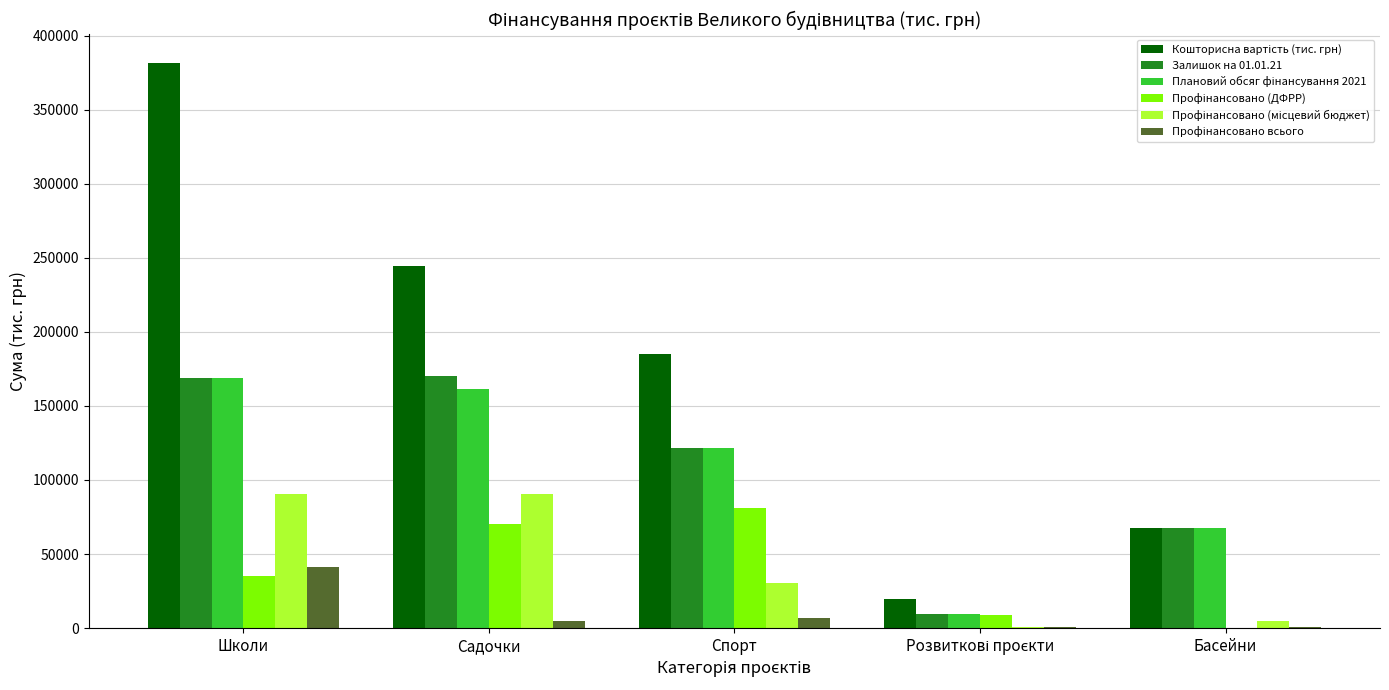

How many distinct data groups are displayed?

6